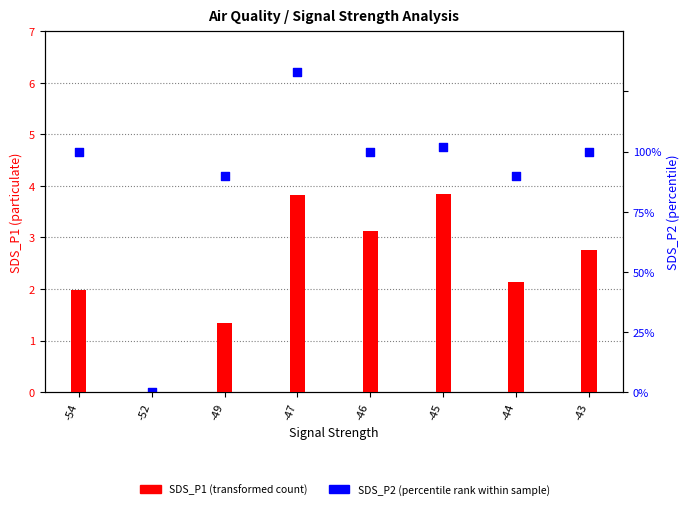

What are all the series names shown in the legend?

SDS_P1 (transformed count), SDS_P2 (percentile rank)